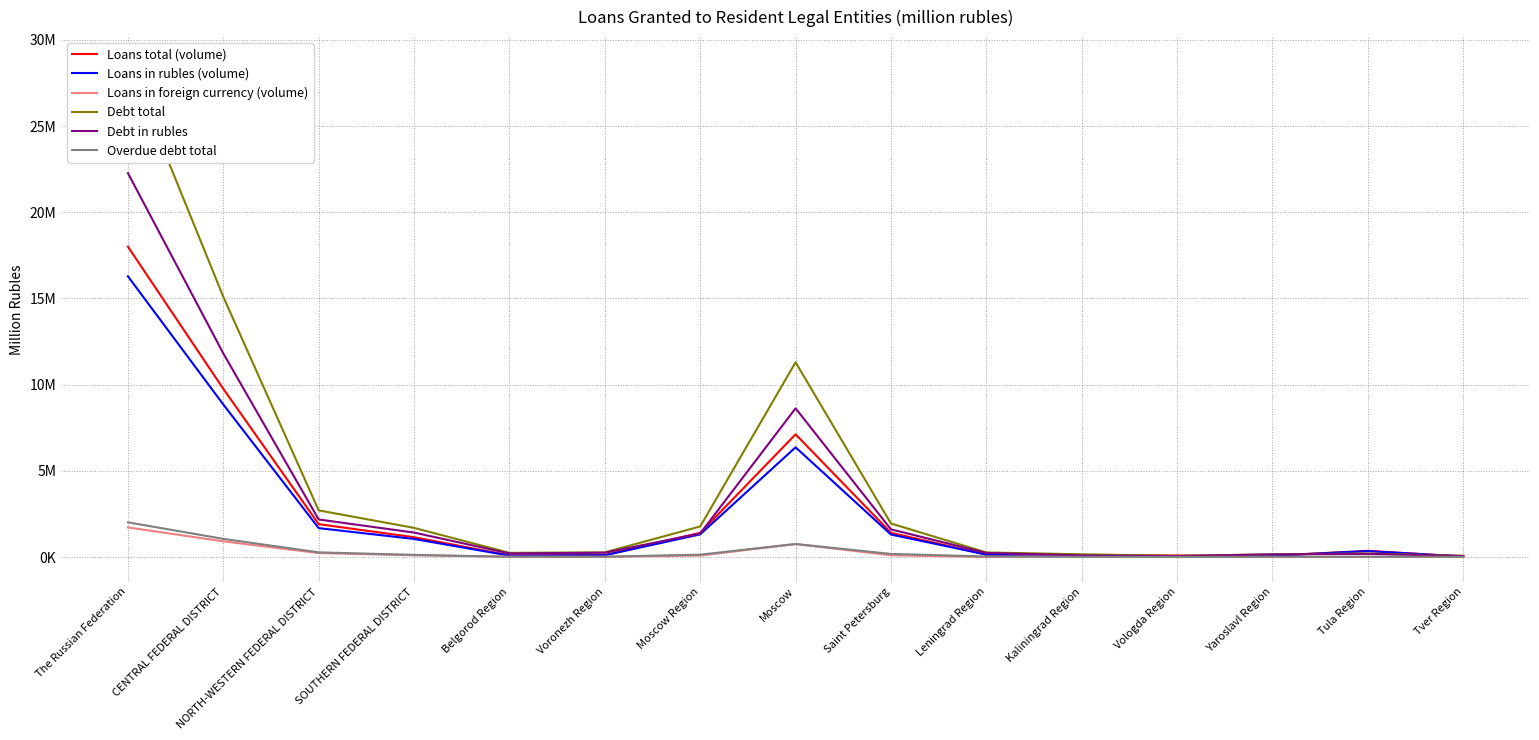

Where is the first local maximum for Debt in rubles?

Moscow